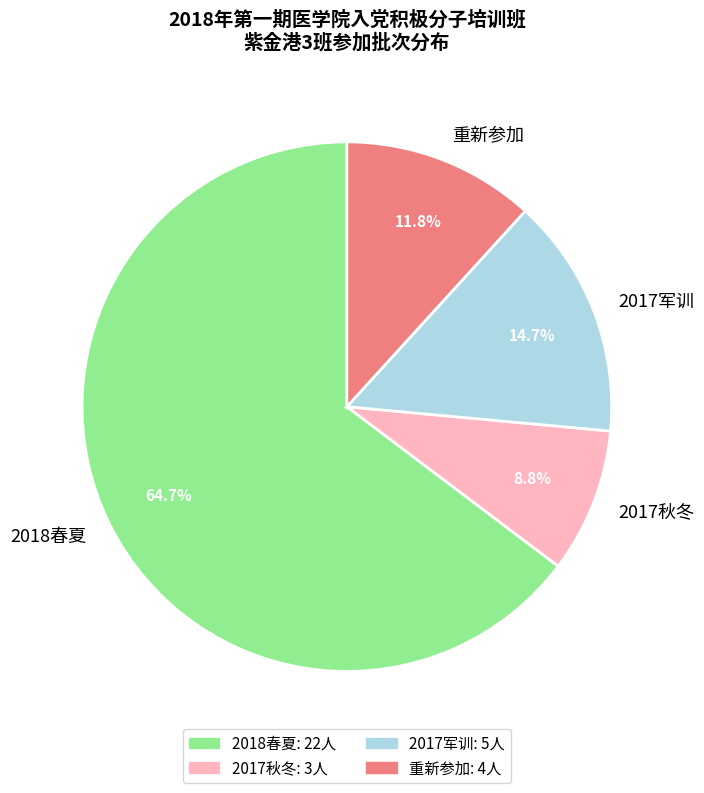

Which has a higher value, 2017军训 or 重新参加?

2017军训